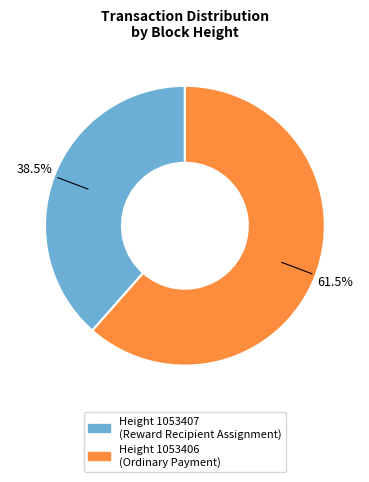

Is there a majority slice in this chart?

Yes